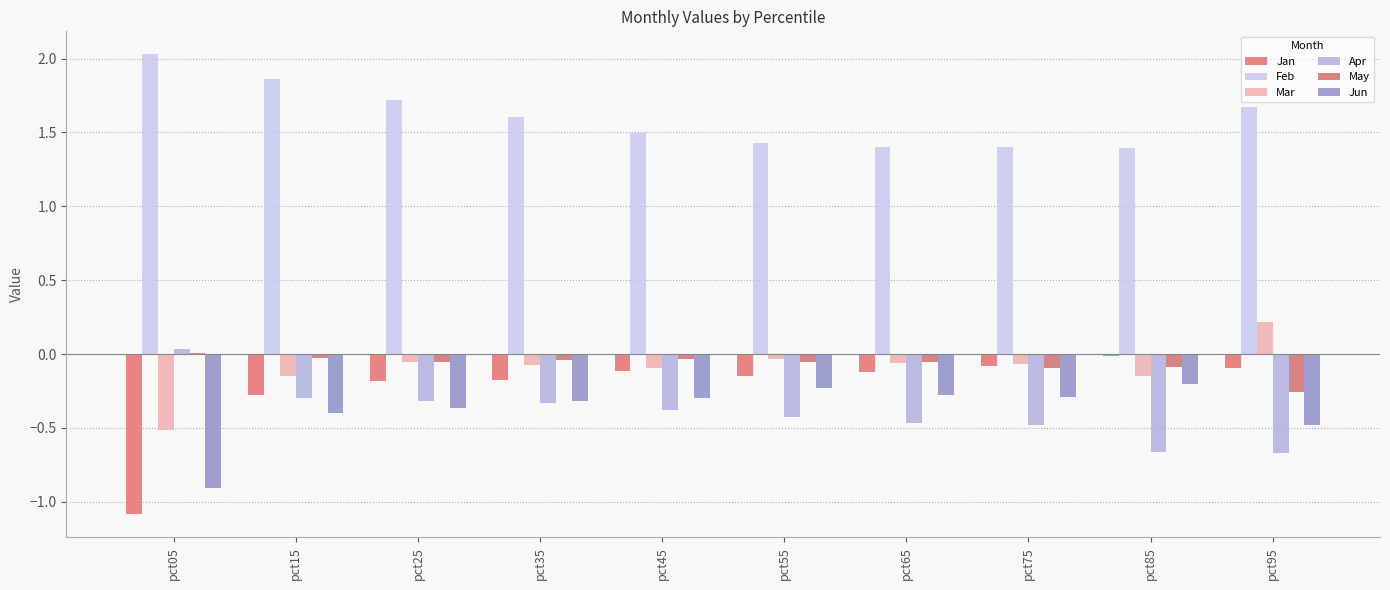

Which label corresponds to the largest value in the chart?

pct05